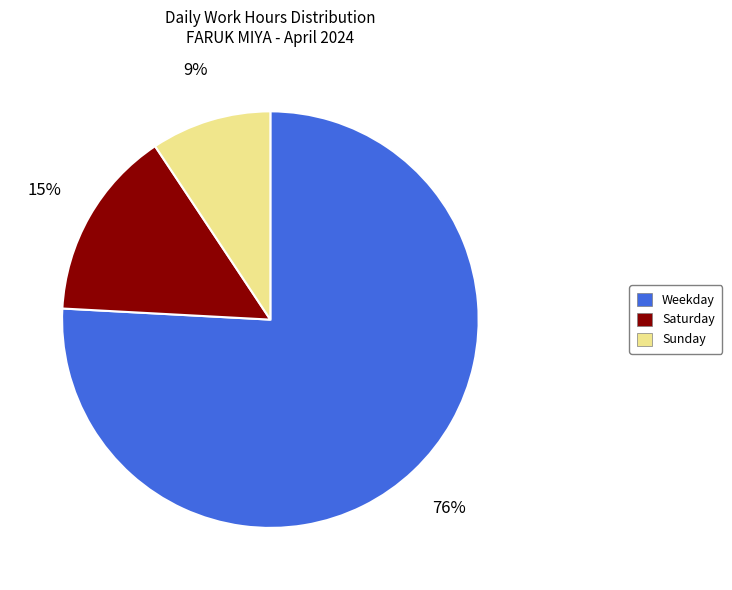

Does any single category account for the majority?

Yes